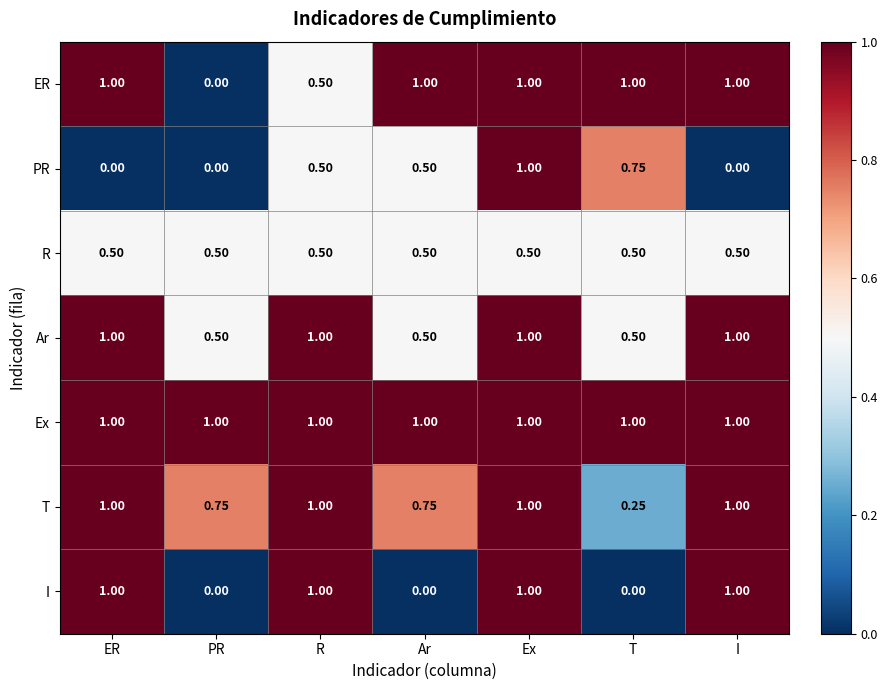

At which category is the sum across all series the highest?

Ex